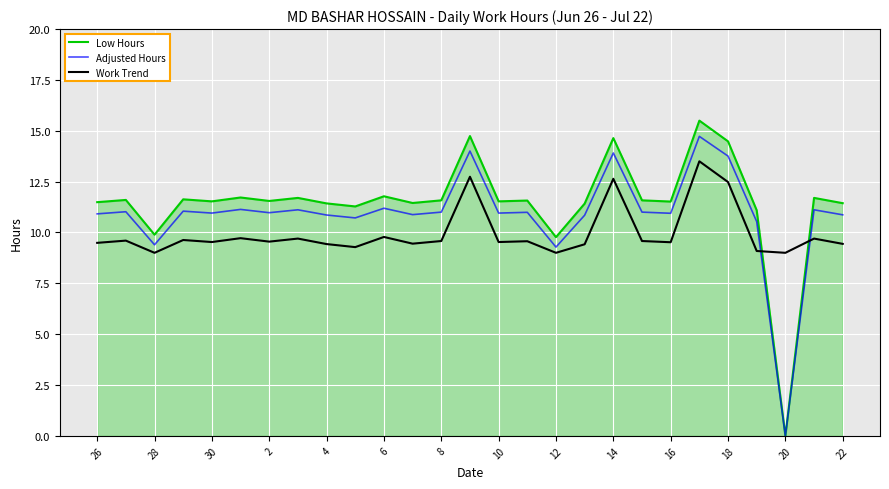

Which series has the widest spread of values?

Low Hours